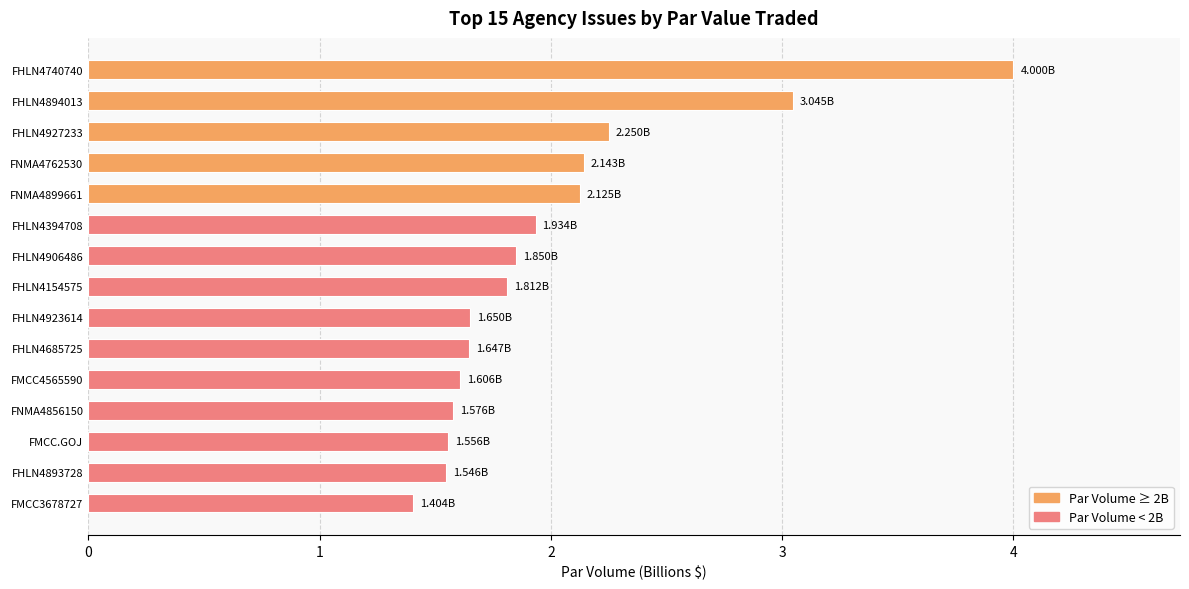

What is the difference between the values at FHLN4685725 and FHLN4927233?

0.6